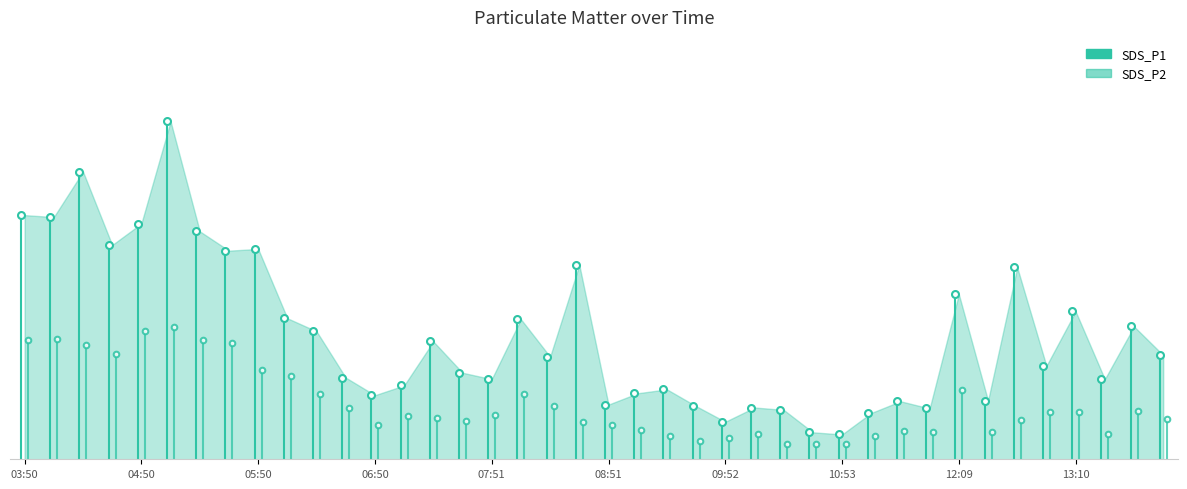

Where is the first local maximum for SDS_P1?

04:20